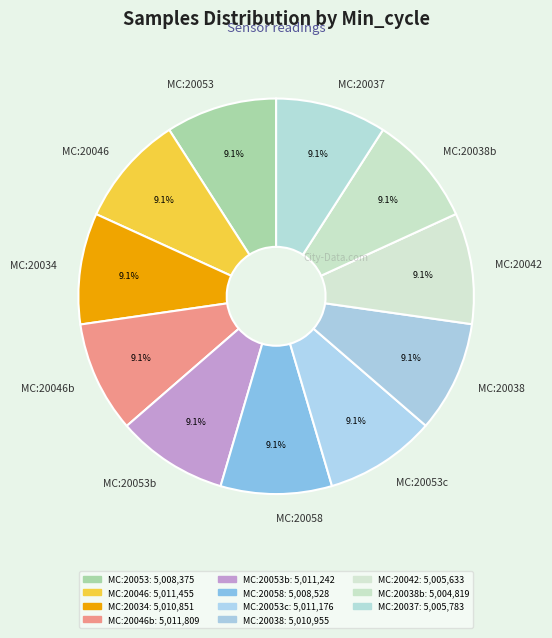

Approximately how many times larger is the value at MC:20053 compared to MC:20037?

1.0